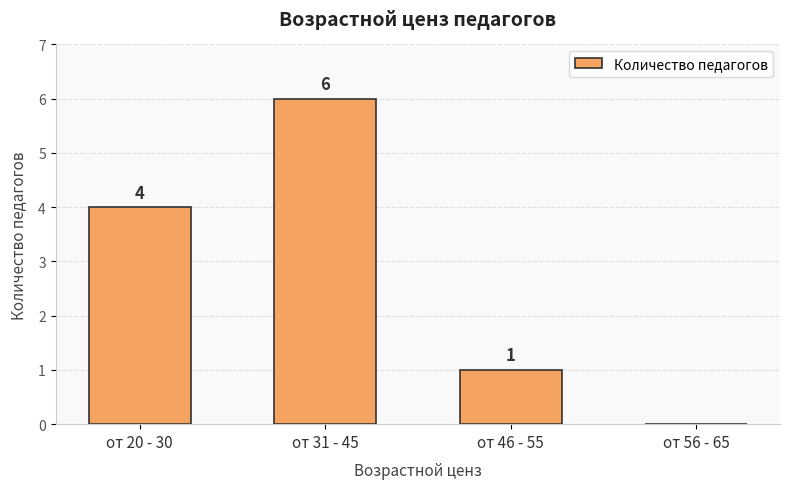

Are the bars horizontal?

No